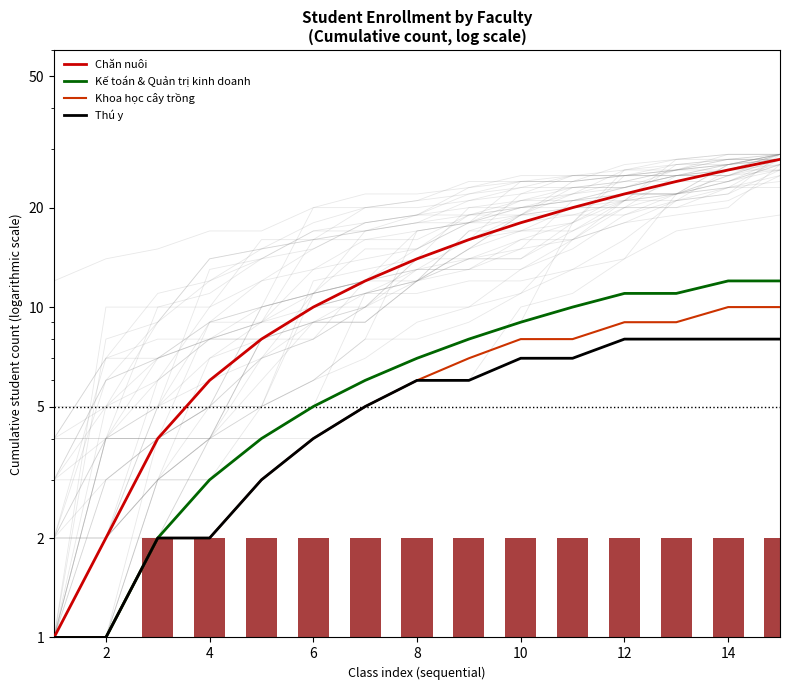

Which has a higher value, 4 or 2?

4